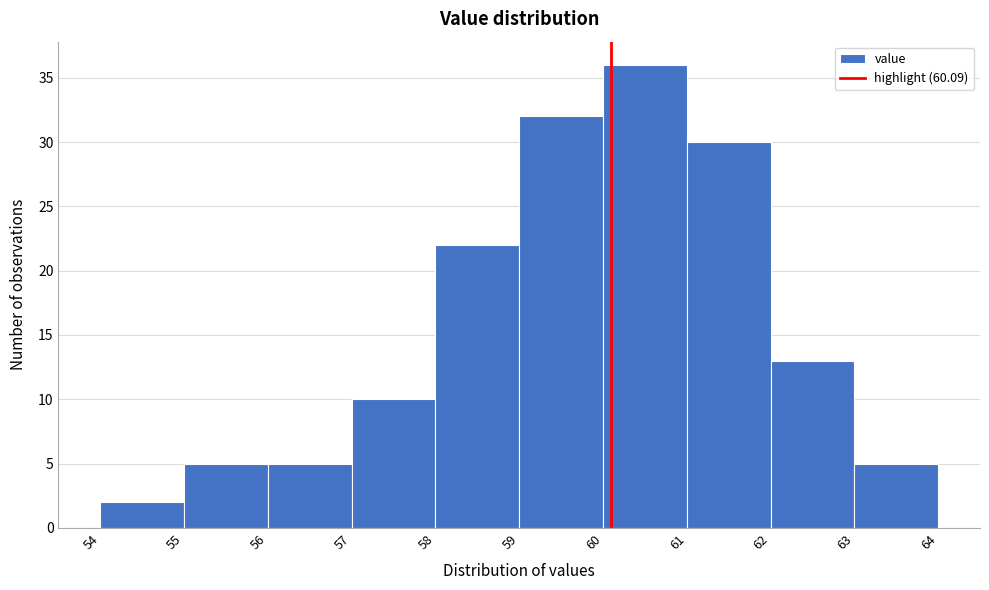

Which range on the x-axis has the tallest bar?

60 to 61